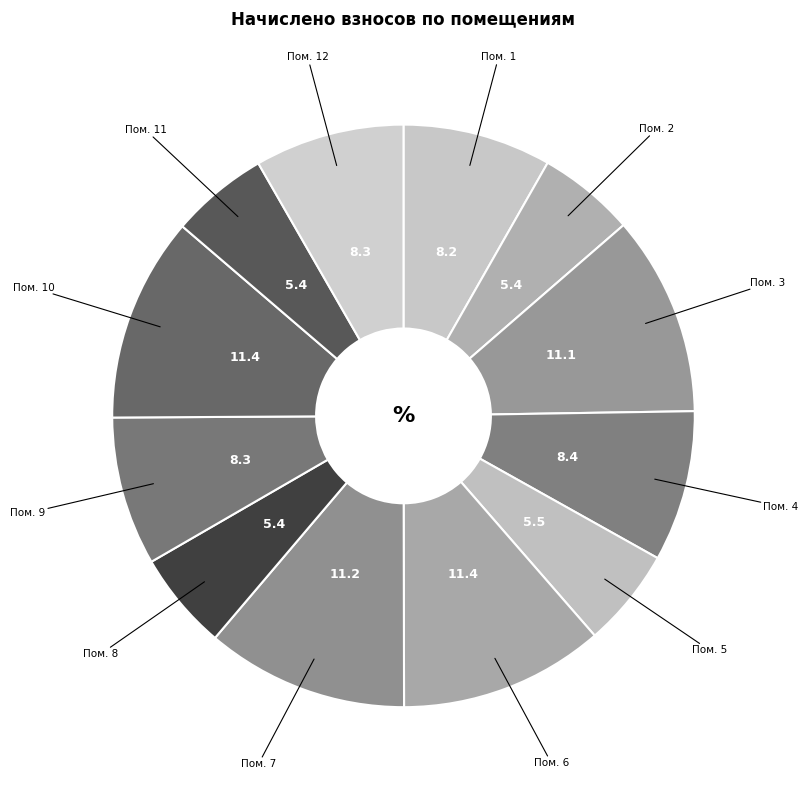

How many segments does this pie chart have?

12